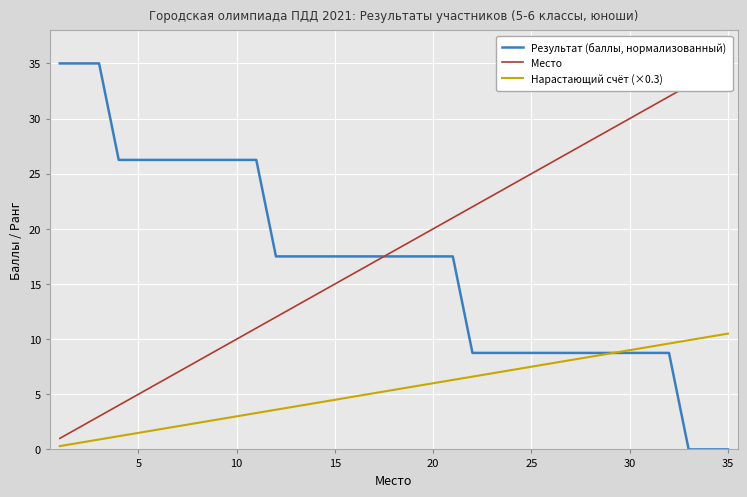

The value of Нарастающий счёт (×0.3) at 25 is 7.5. True or false?

True